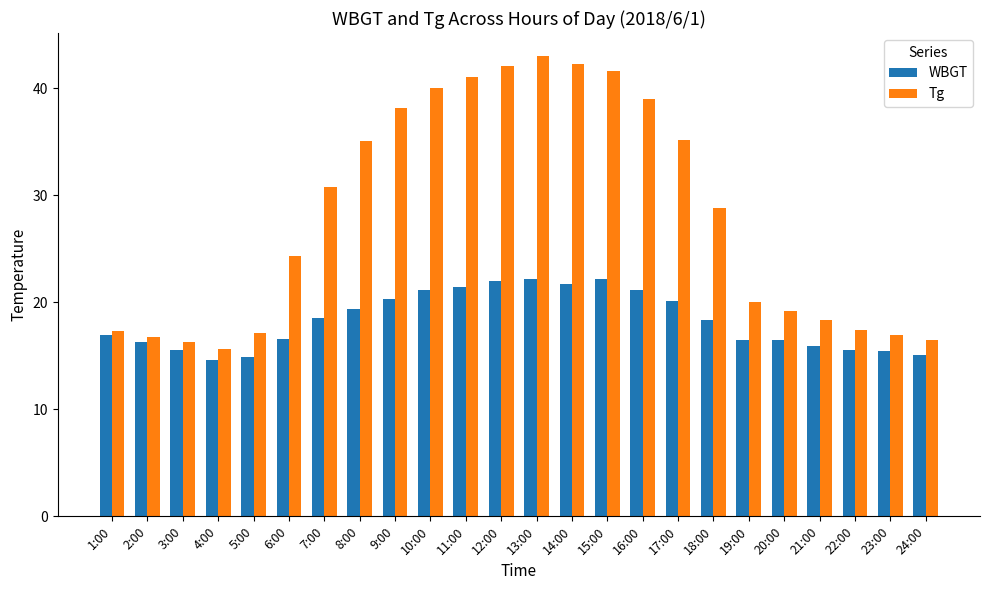

At 19:00, list the series in order from largest to smallest.

Tg, WBGT